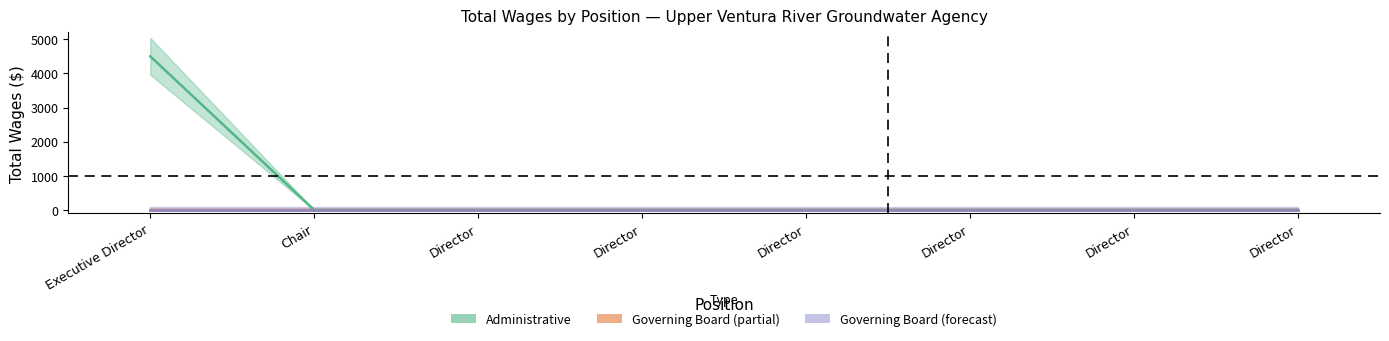

How many values in Administrative are above zero?

1